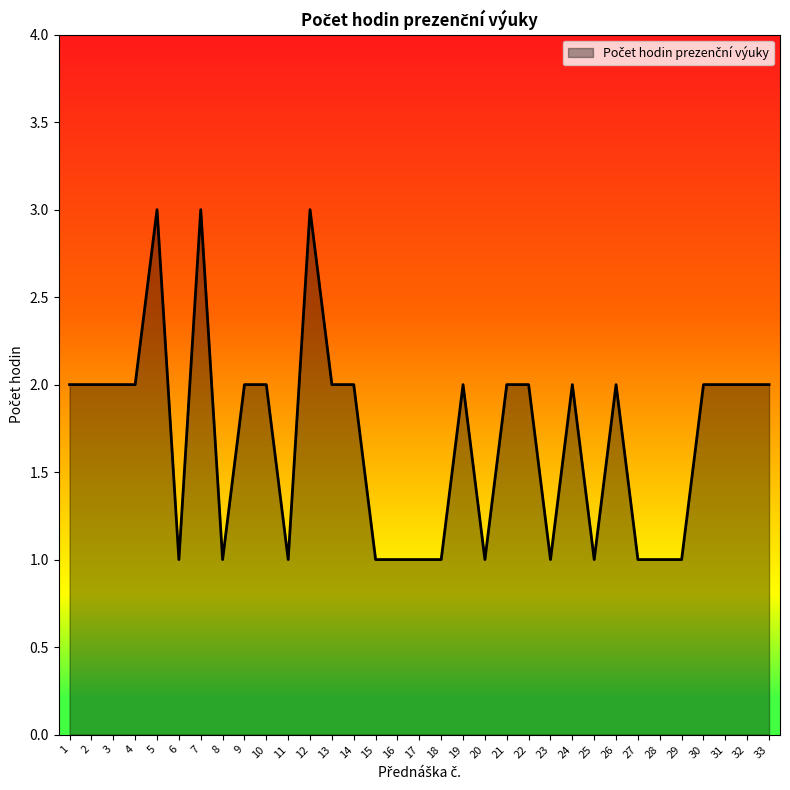

What is the approximate value at 26?

2